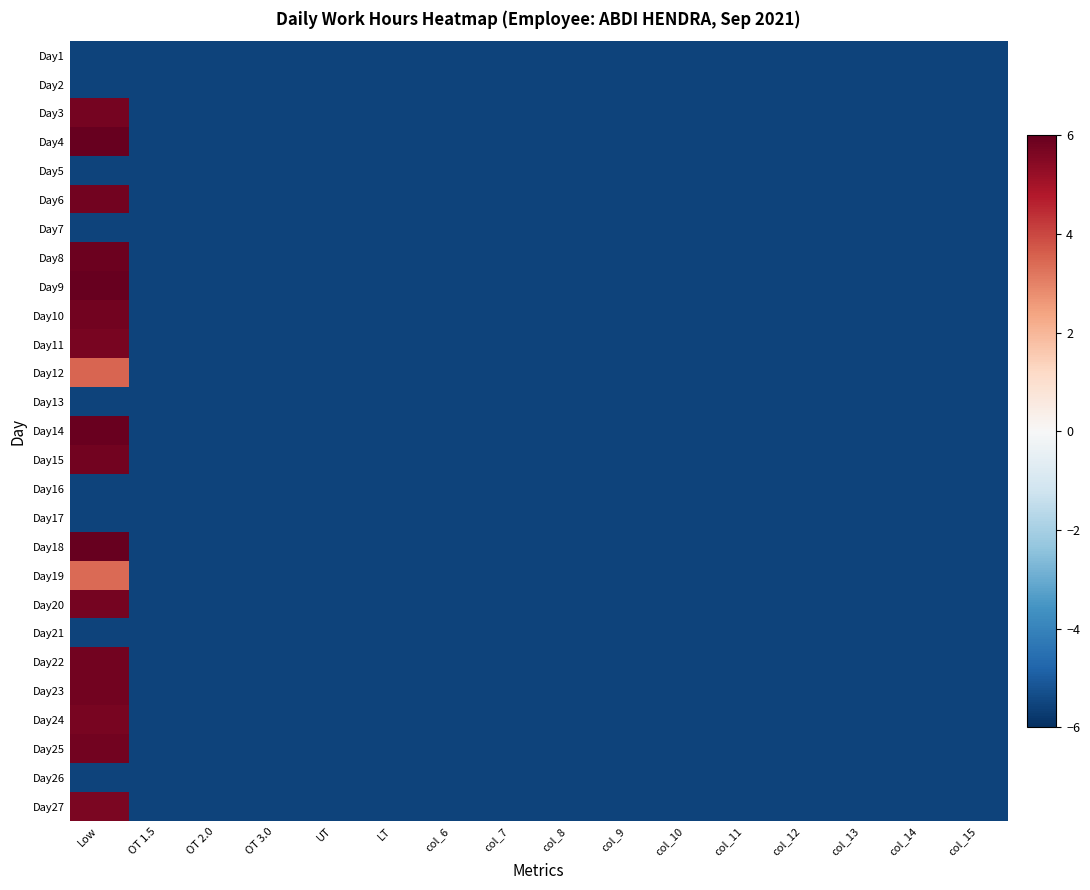

Which category has the highest value across all series?

Low